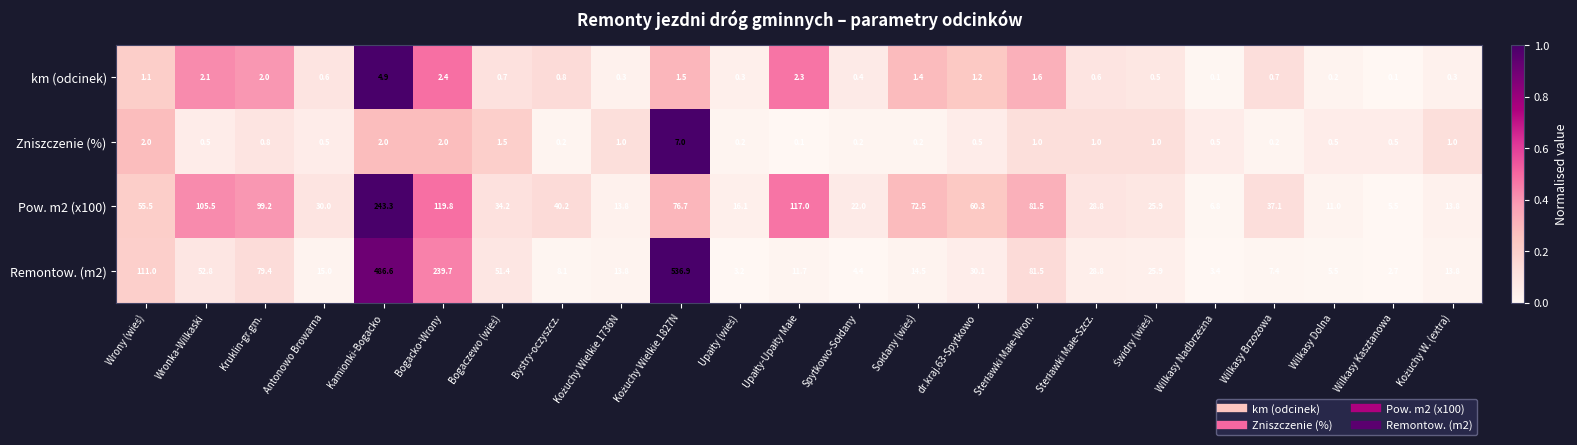

At how many categories does at least one series exceed 0?

23